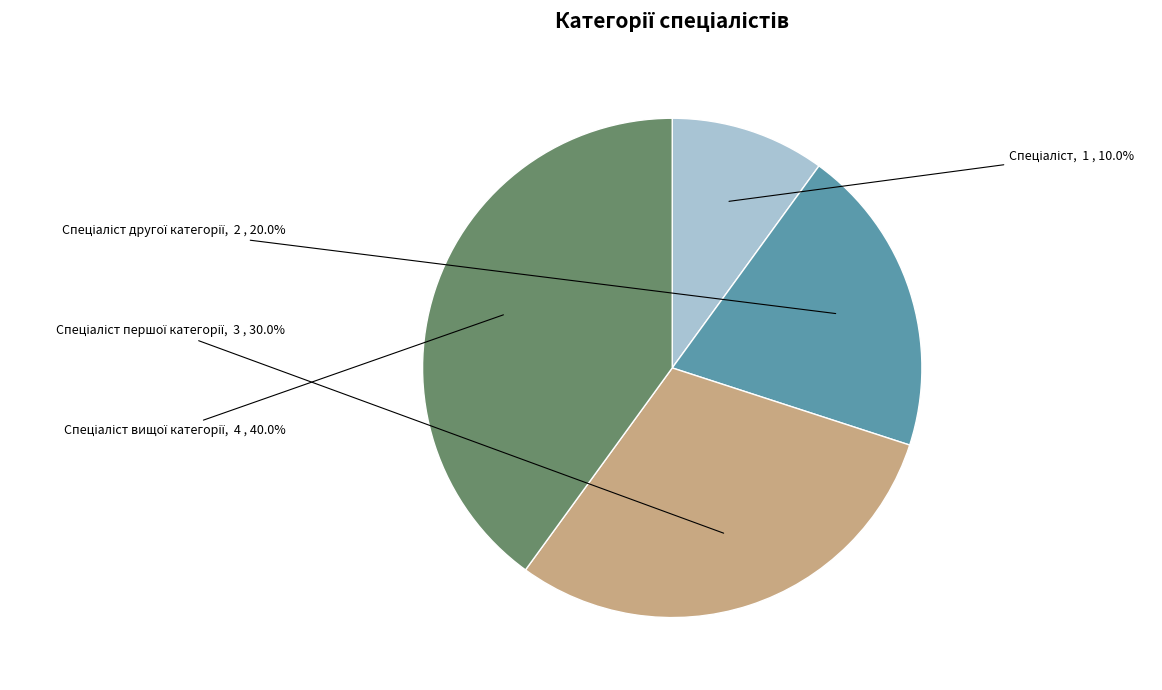

Does any single category account for the majority?

No